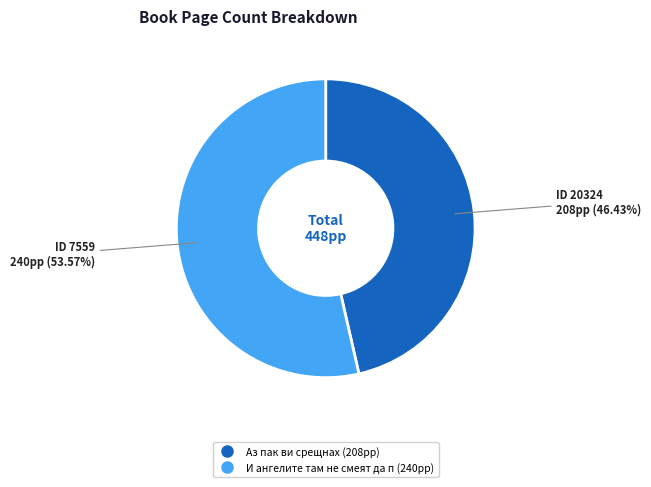

Is there any slice that represents more than half of the pie?

Yes